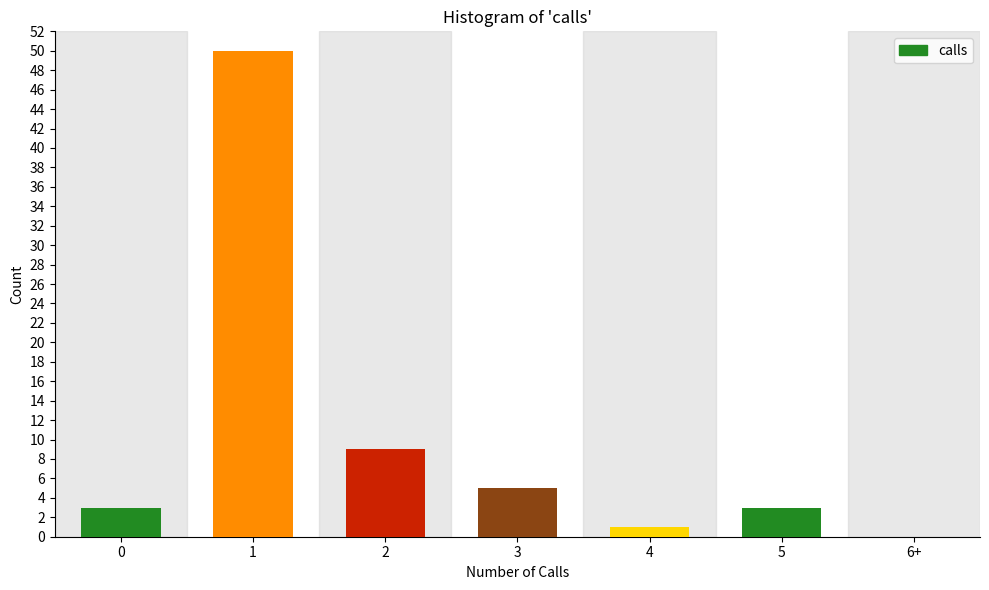

Reading left to right, extract all data points from this chart.

0=3	1=50	2=9	3=5	4=1	5=3	6+=0